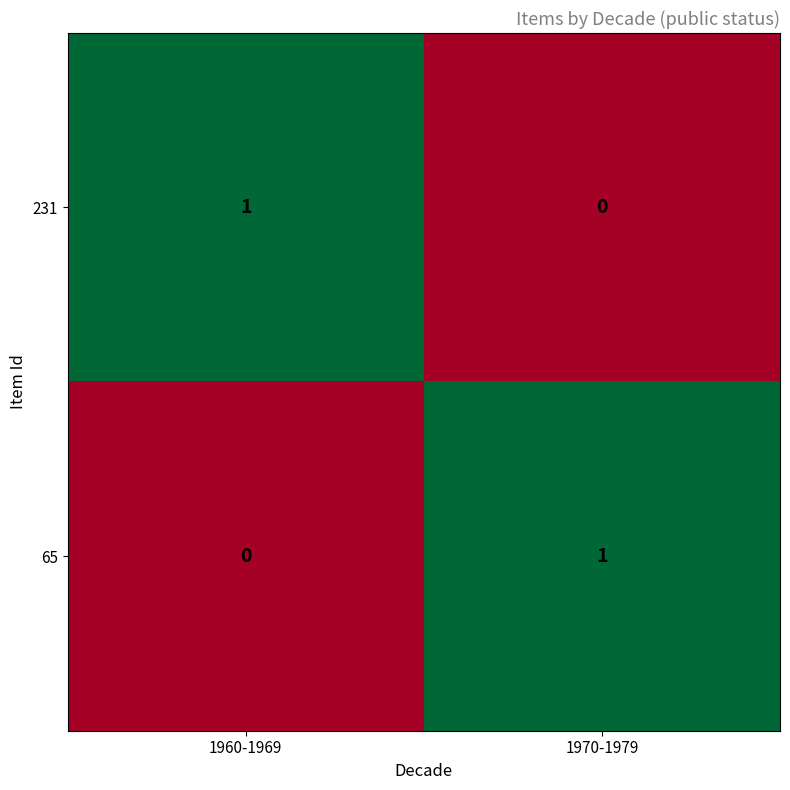

What is the total value across all series at 1970-1979?

1